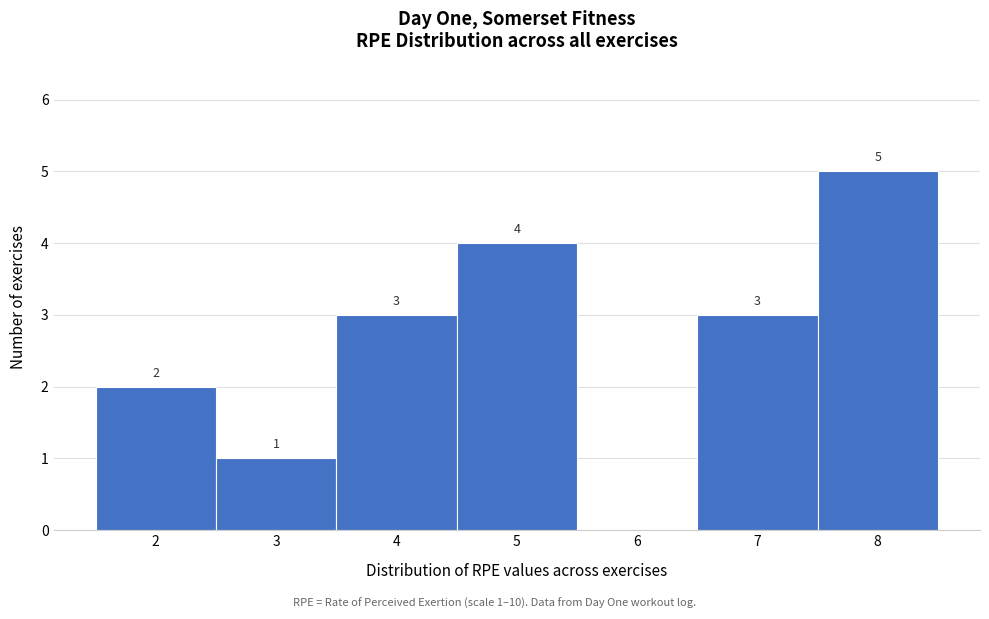

Which range on the x-axis has the tallest bar?

7.5 to 8.5